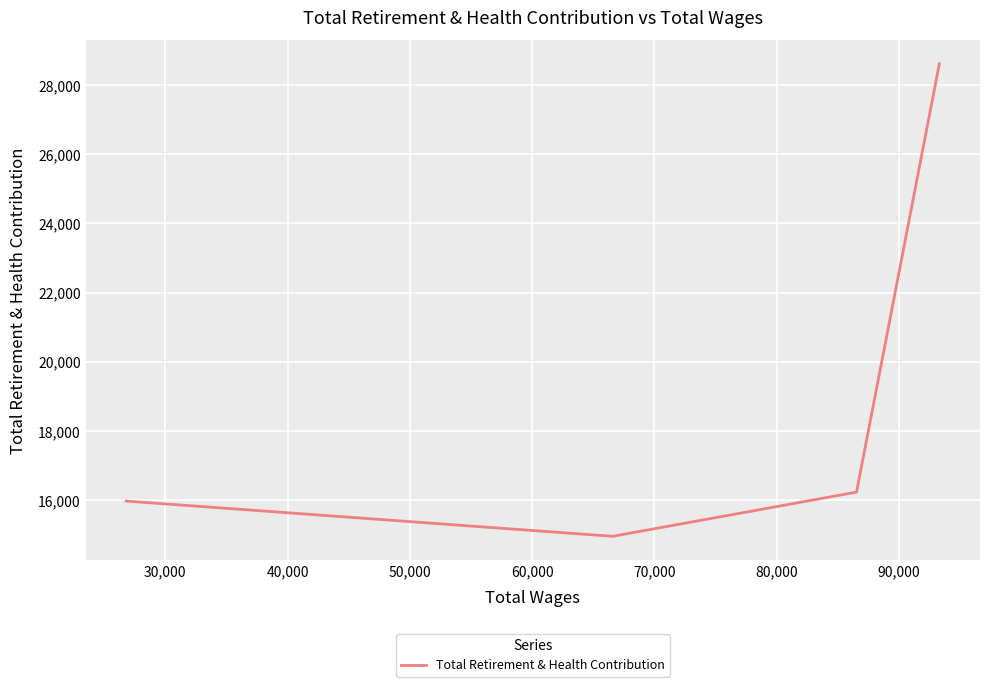

Is it true that the value at 50,000 is 23862?

False